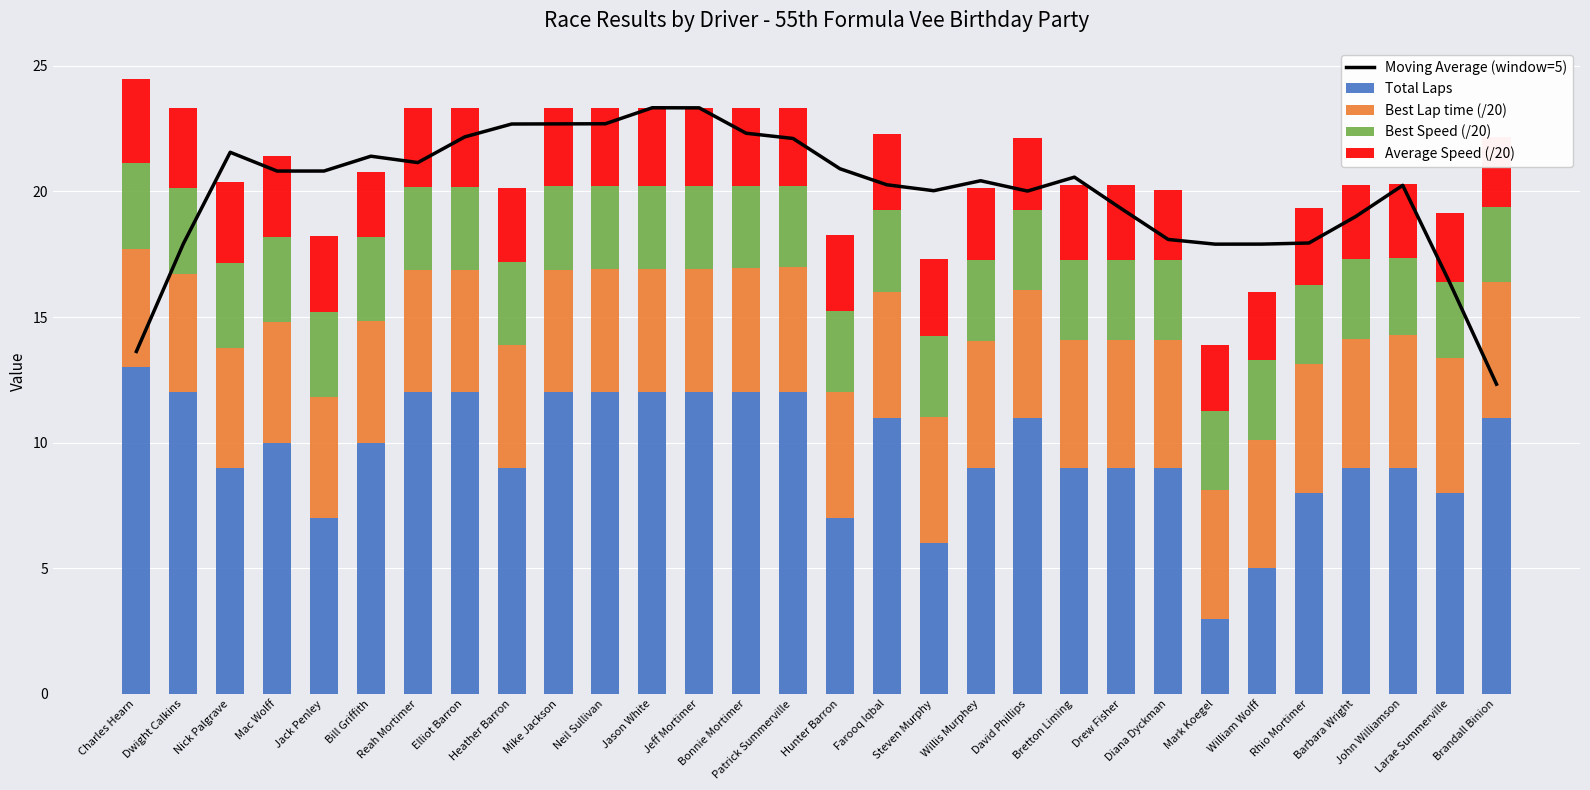

What is the average value of the Moving Average (window=5) series?

20.0